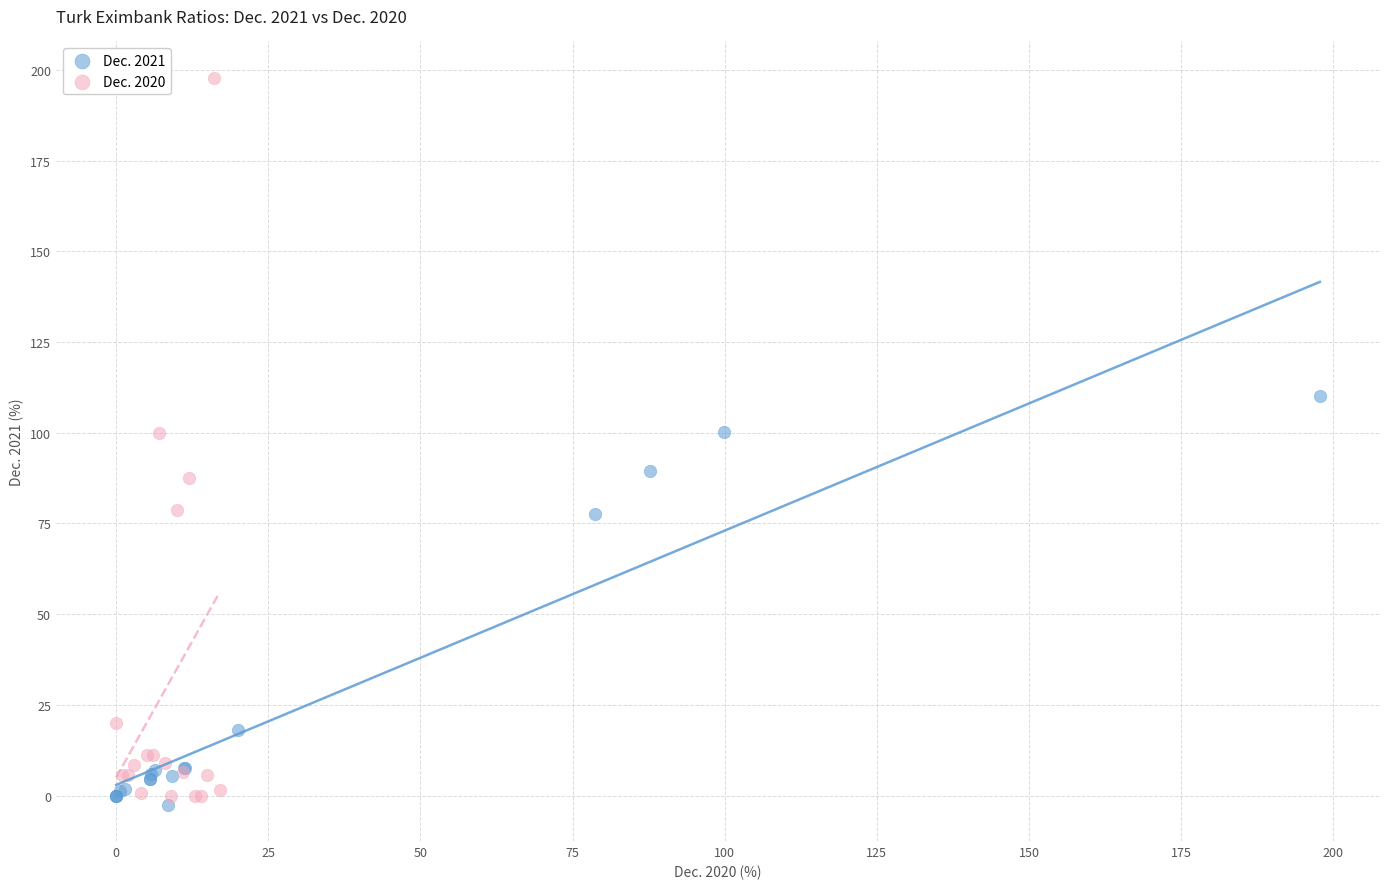

Which series reaches the minimum Y coordinate?

Dec. 2021